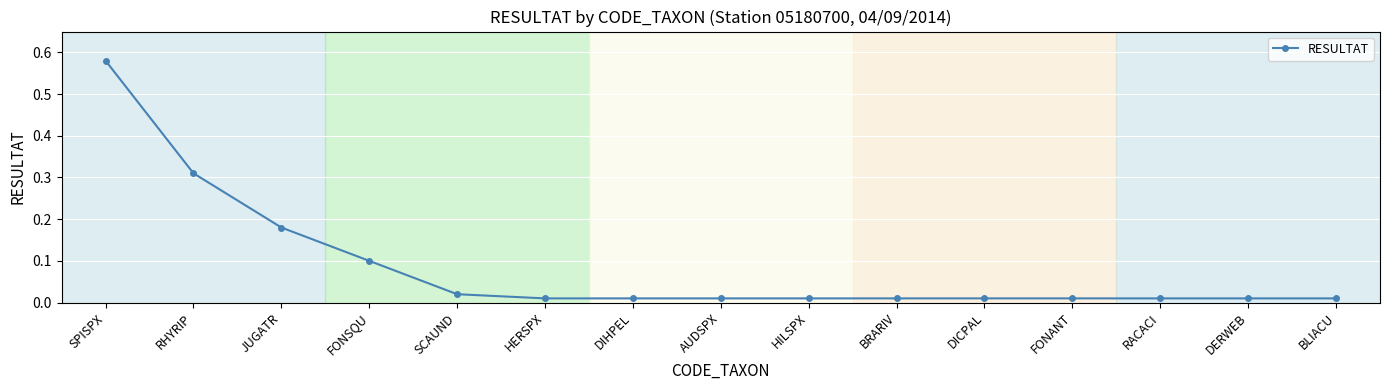

What position from the left is RHYRIP?

2